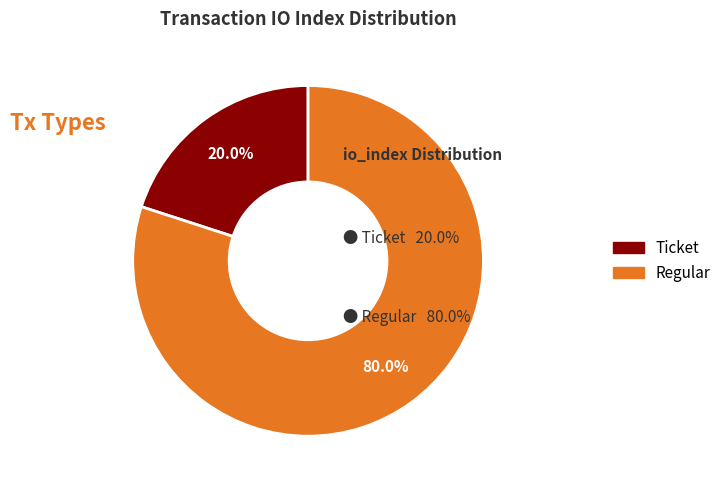

Count the number of slices in the pie.

2